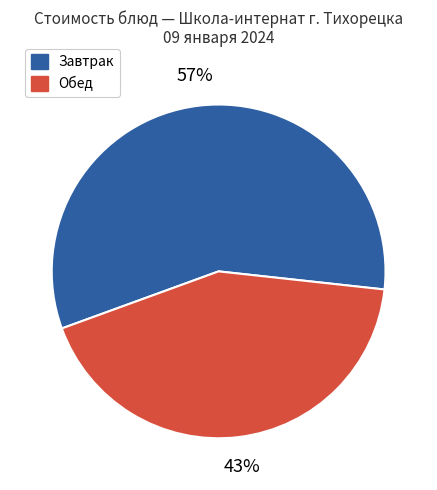

What is the majority slice?

Завтрак